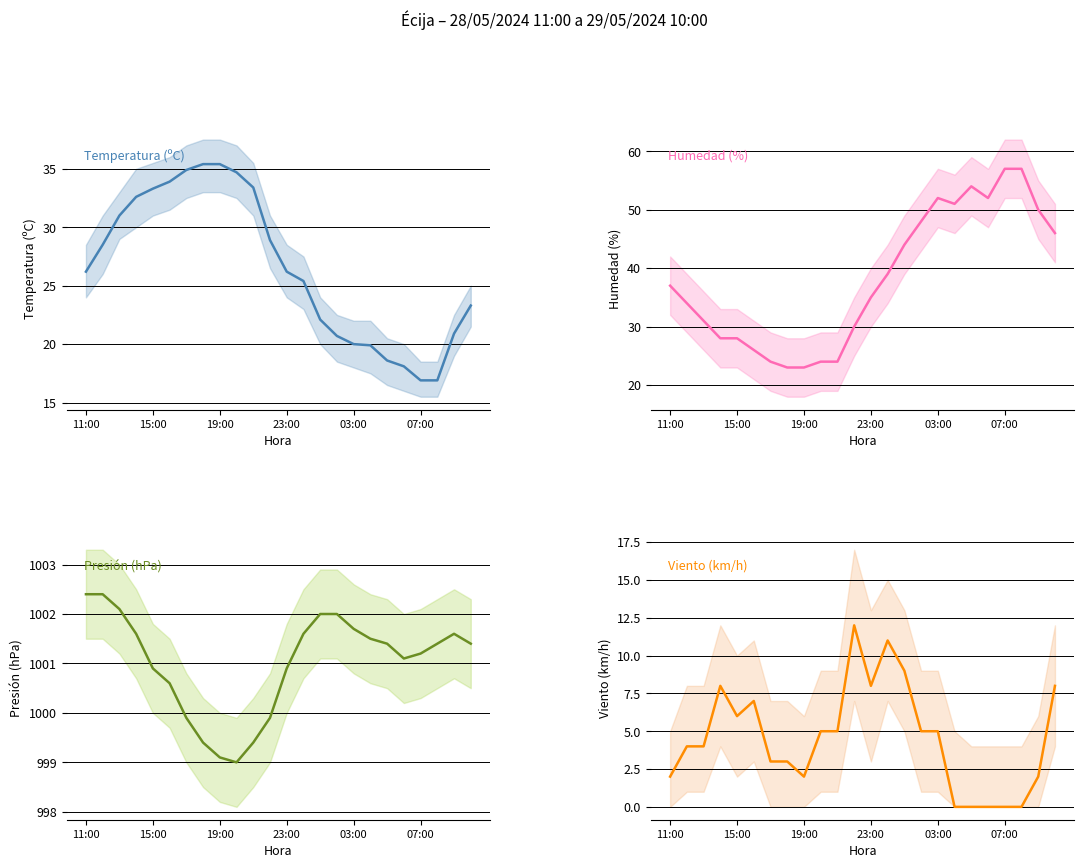

What is the difference between the second highest and minimum values in the Viento (km/h) series?

11.0